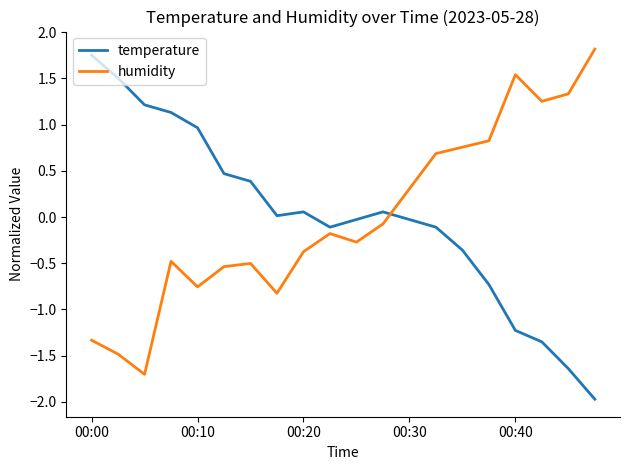

How many lines are shown in the chart?

2